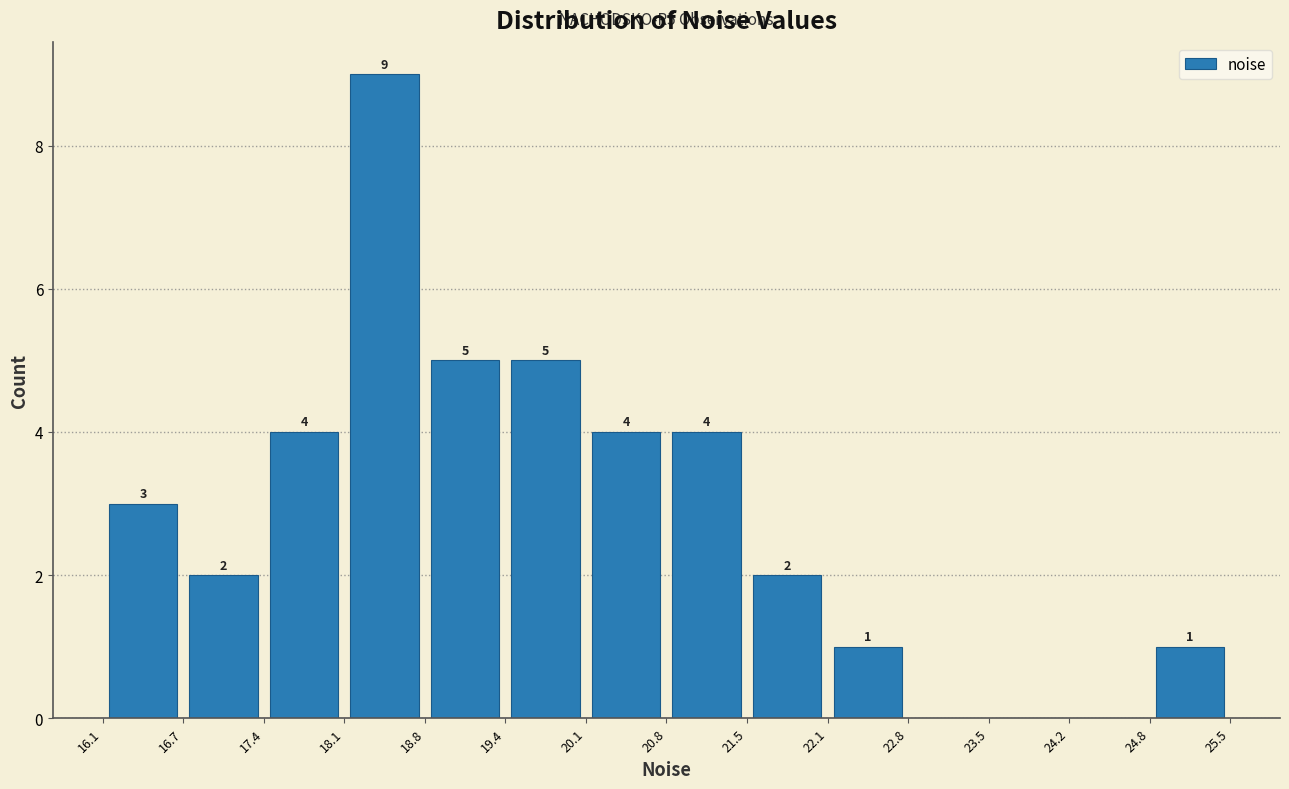

Over which range of the x-axis is the bar tallest?

18.1 to 18.8